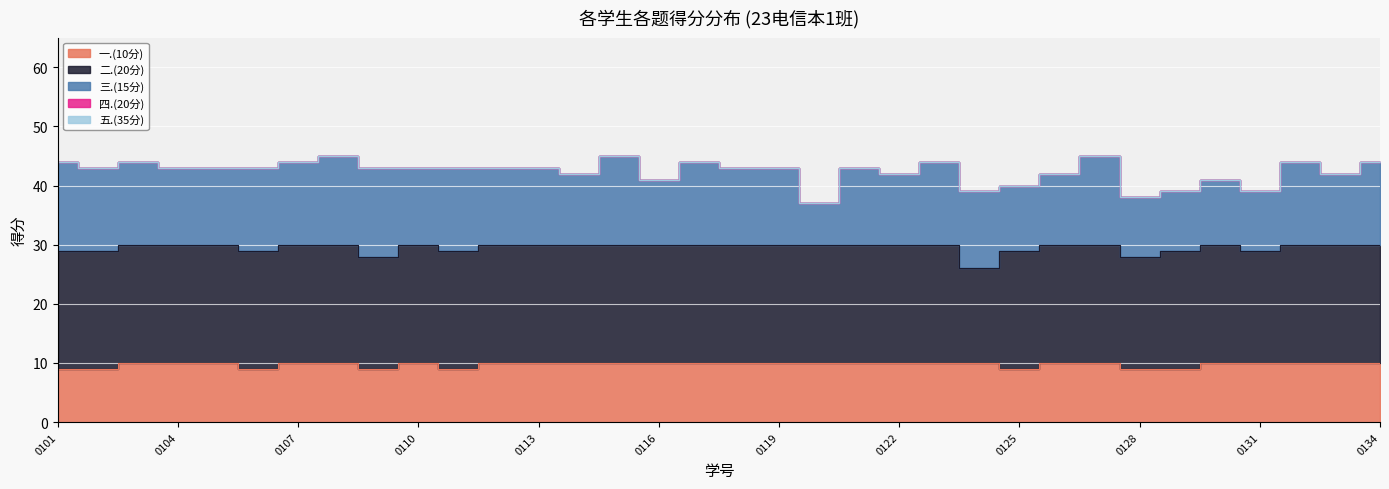

True or false: 三.(15分) and 五.(35分) cross at least once.

False